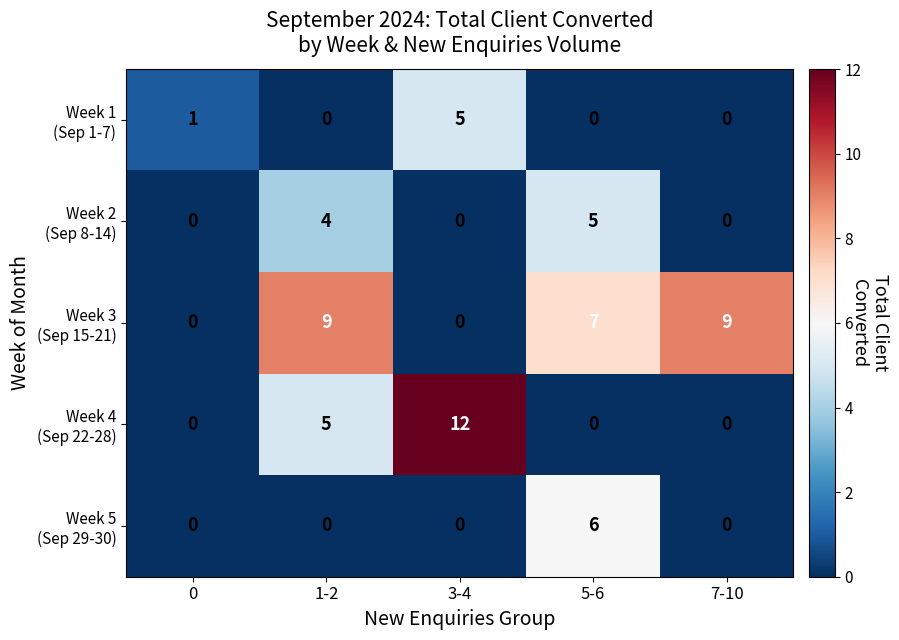

How many data points does each series have?

5